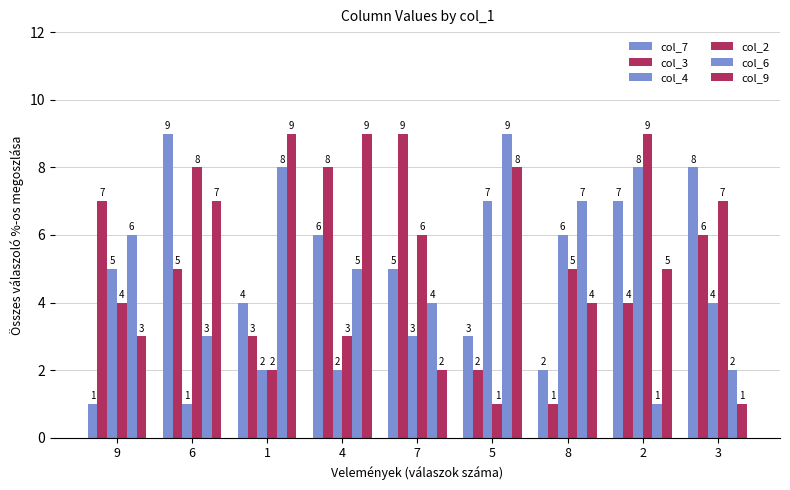

How many groups of bars are there?

9